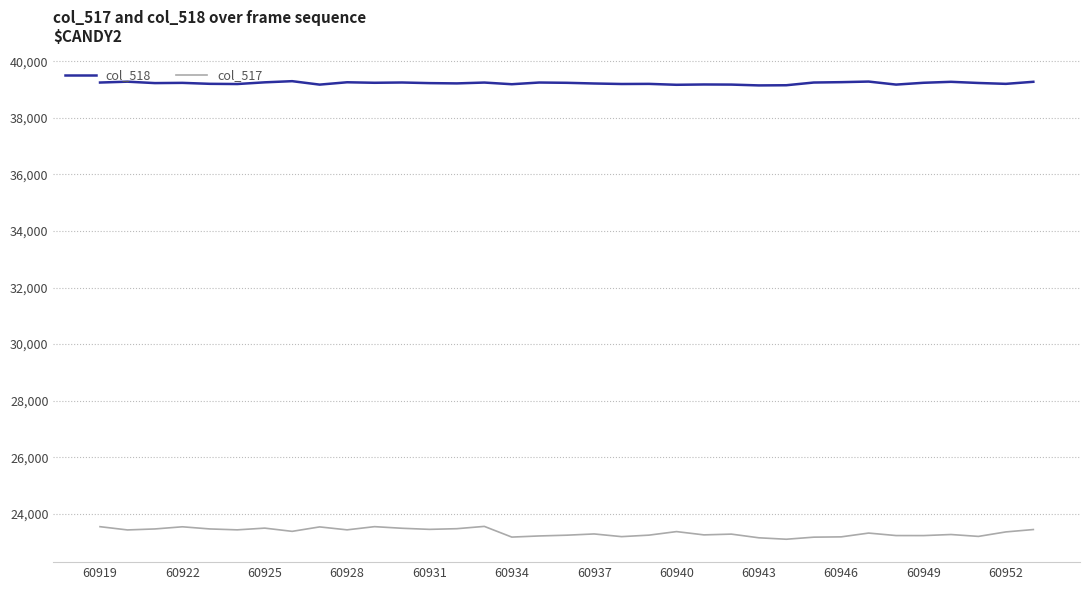

What is the greatest value displayed?

39299